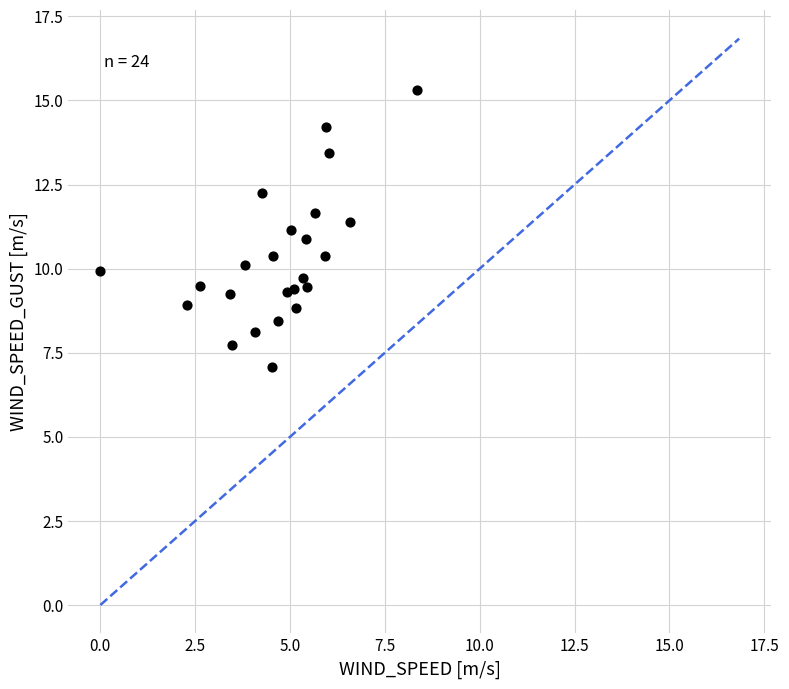

What is the range of Y values (max minus min)?

8.2